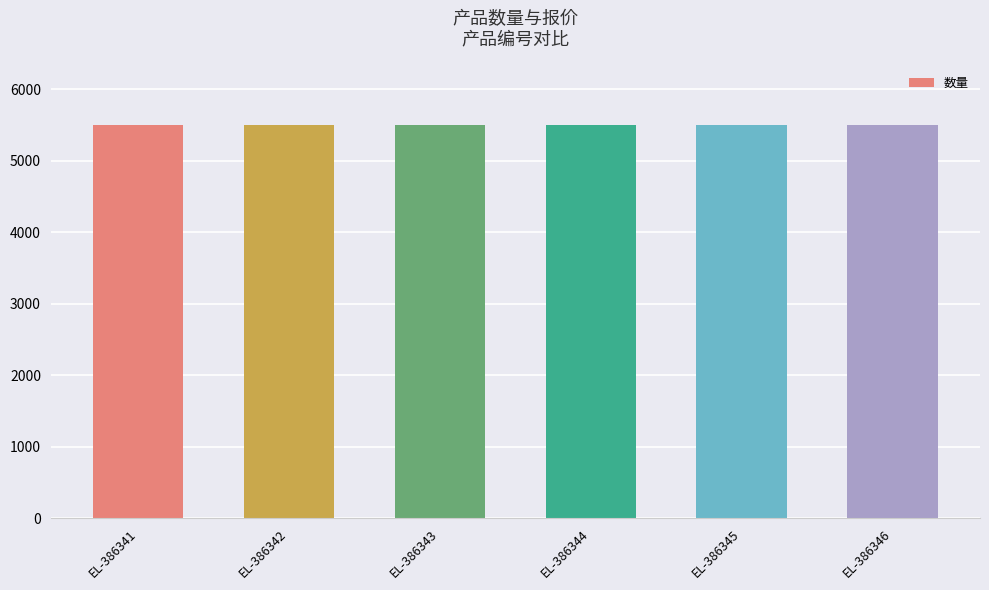

What is the ratio of the value at EL-386344 to the value at EL-386341?

1.0